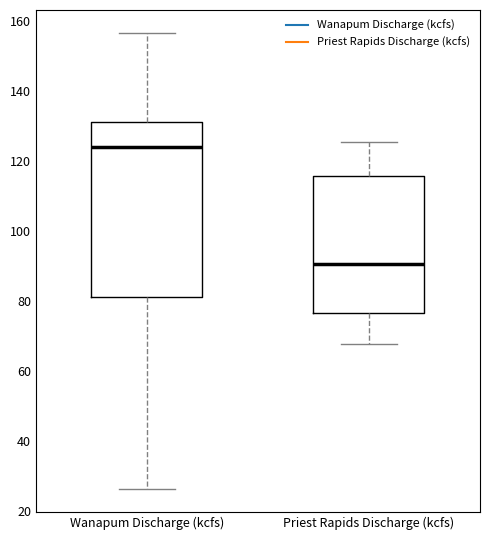

Where does the lower whisker of the box for Priest Rapids Discharge (kcfs) end on the y-axis? The values are not printed on the chart, so give them approximately, as read against the axis.

68